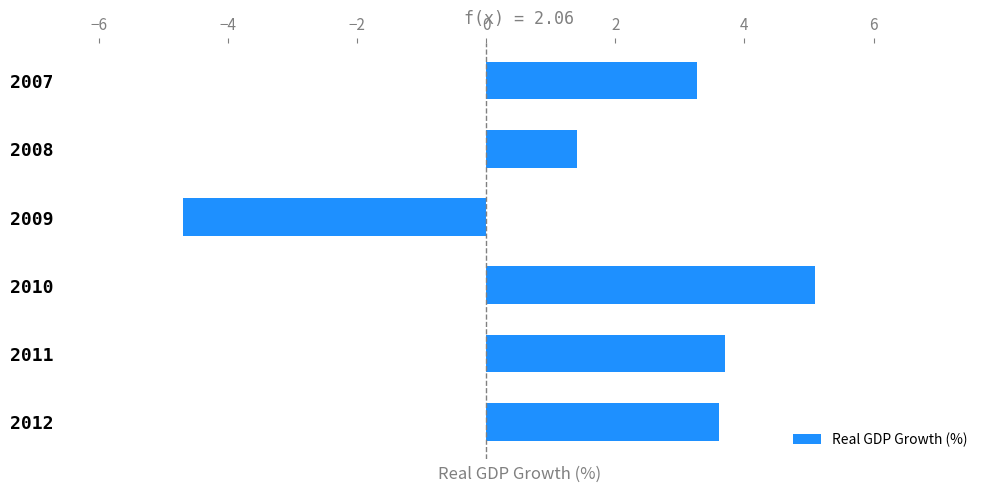

The value at 2007 is 5.4. True or false?

False